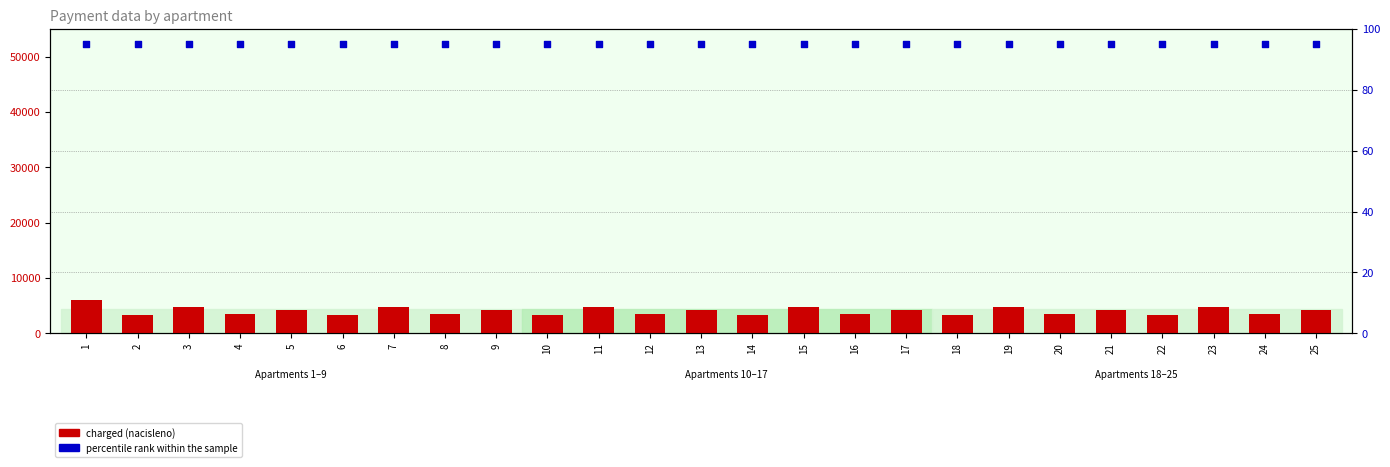

Which series has the widest spread of Y values?

charged (nacisleno)